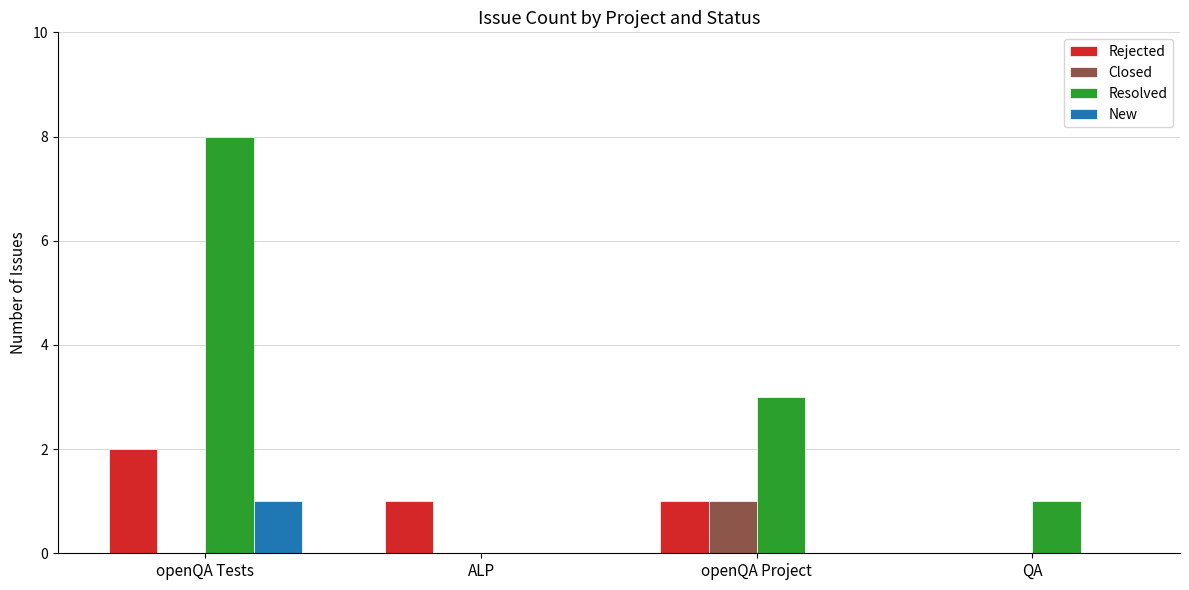

How many series are shown in this chart?

4